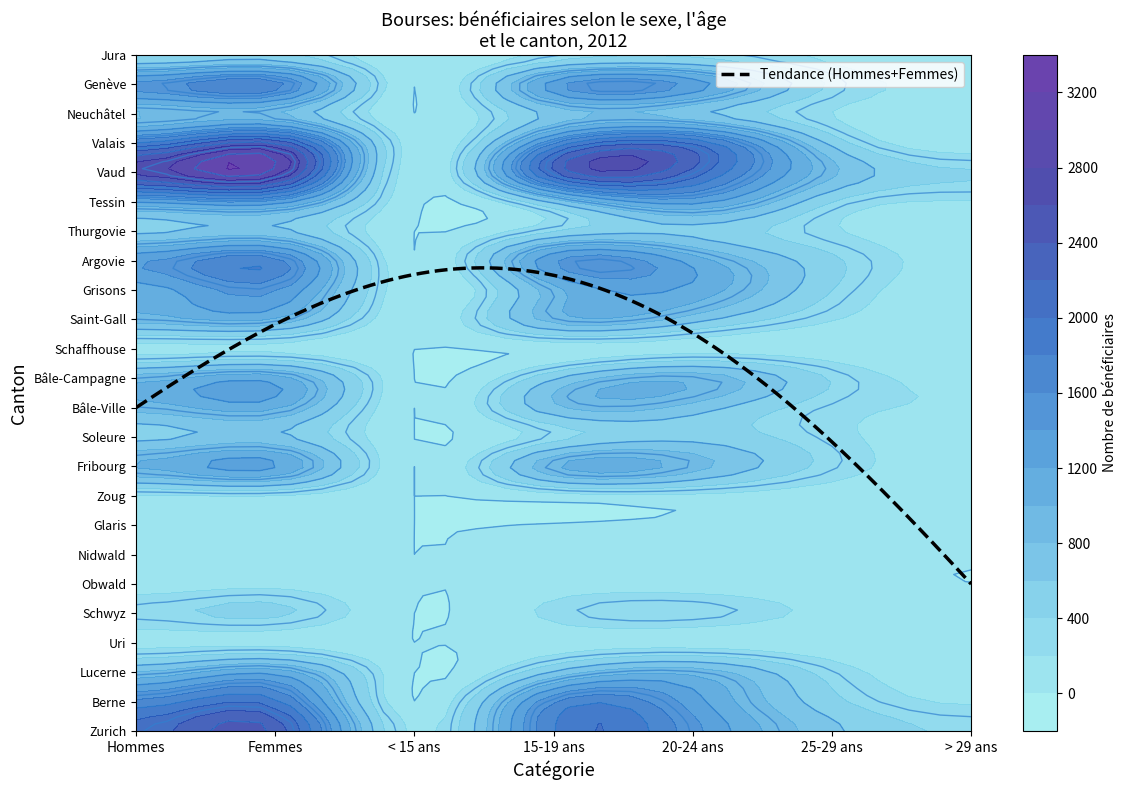

Which has a higher value, 2 or 5?

5